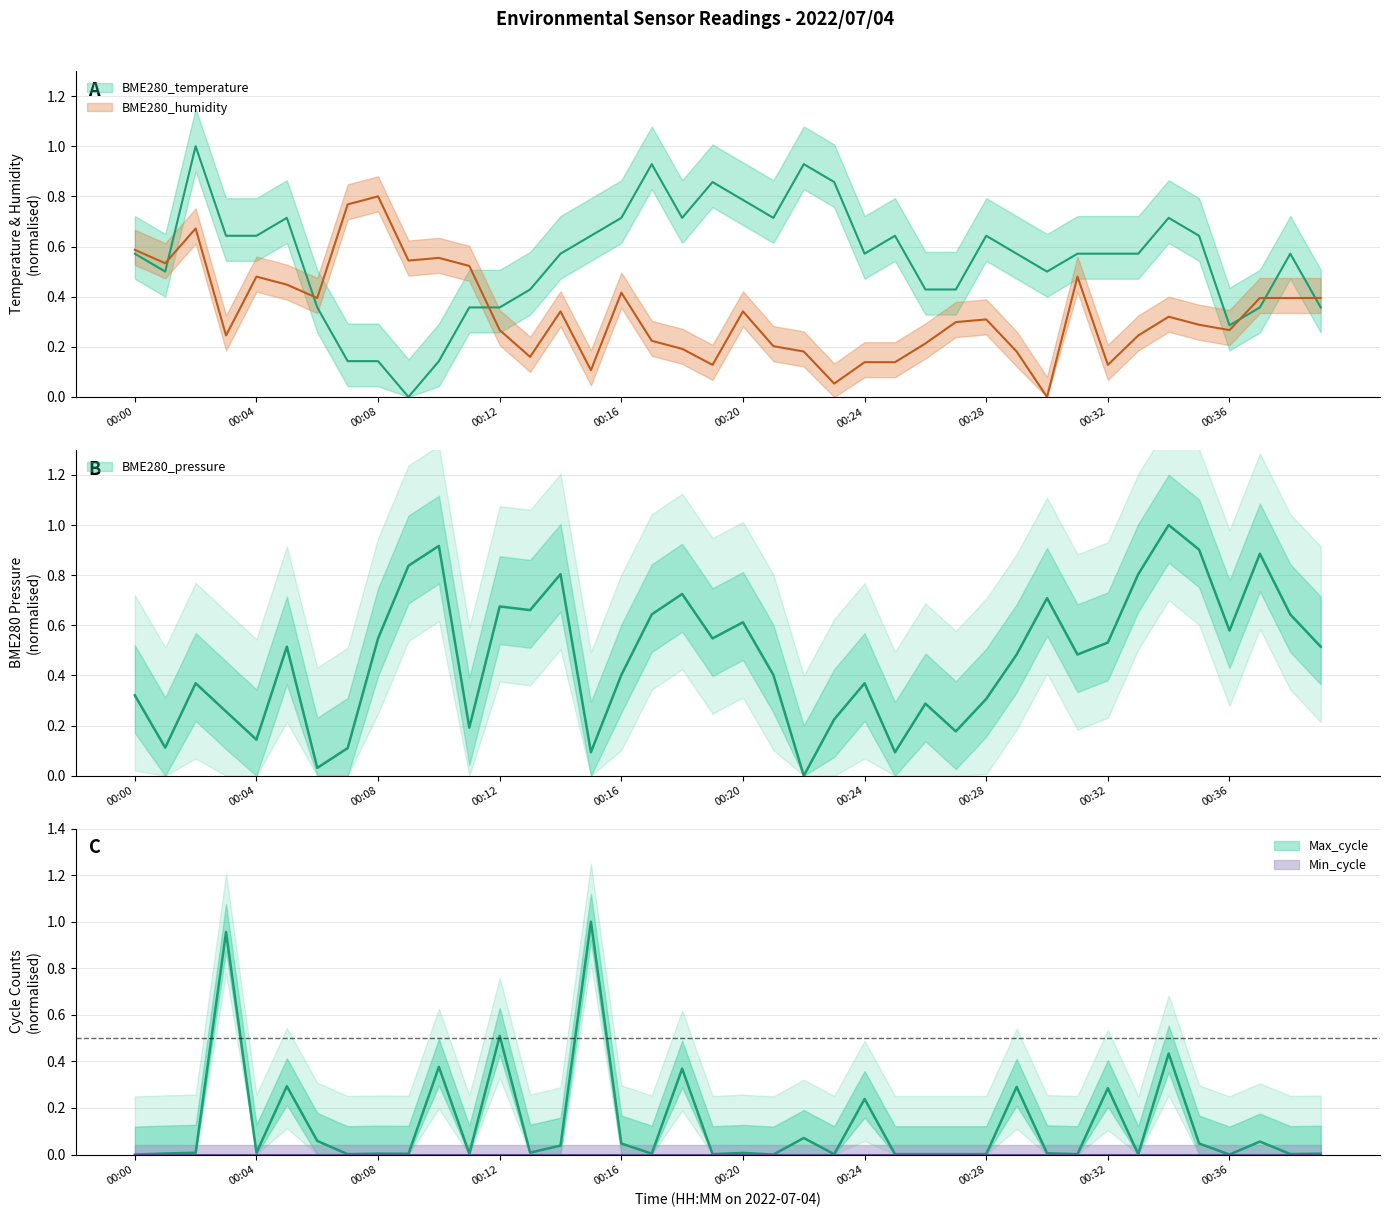

The BME280_humidity series shows 0.5 at 00:04. True or false?

True